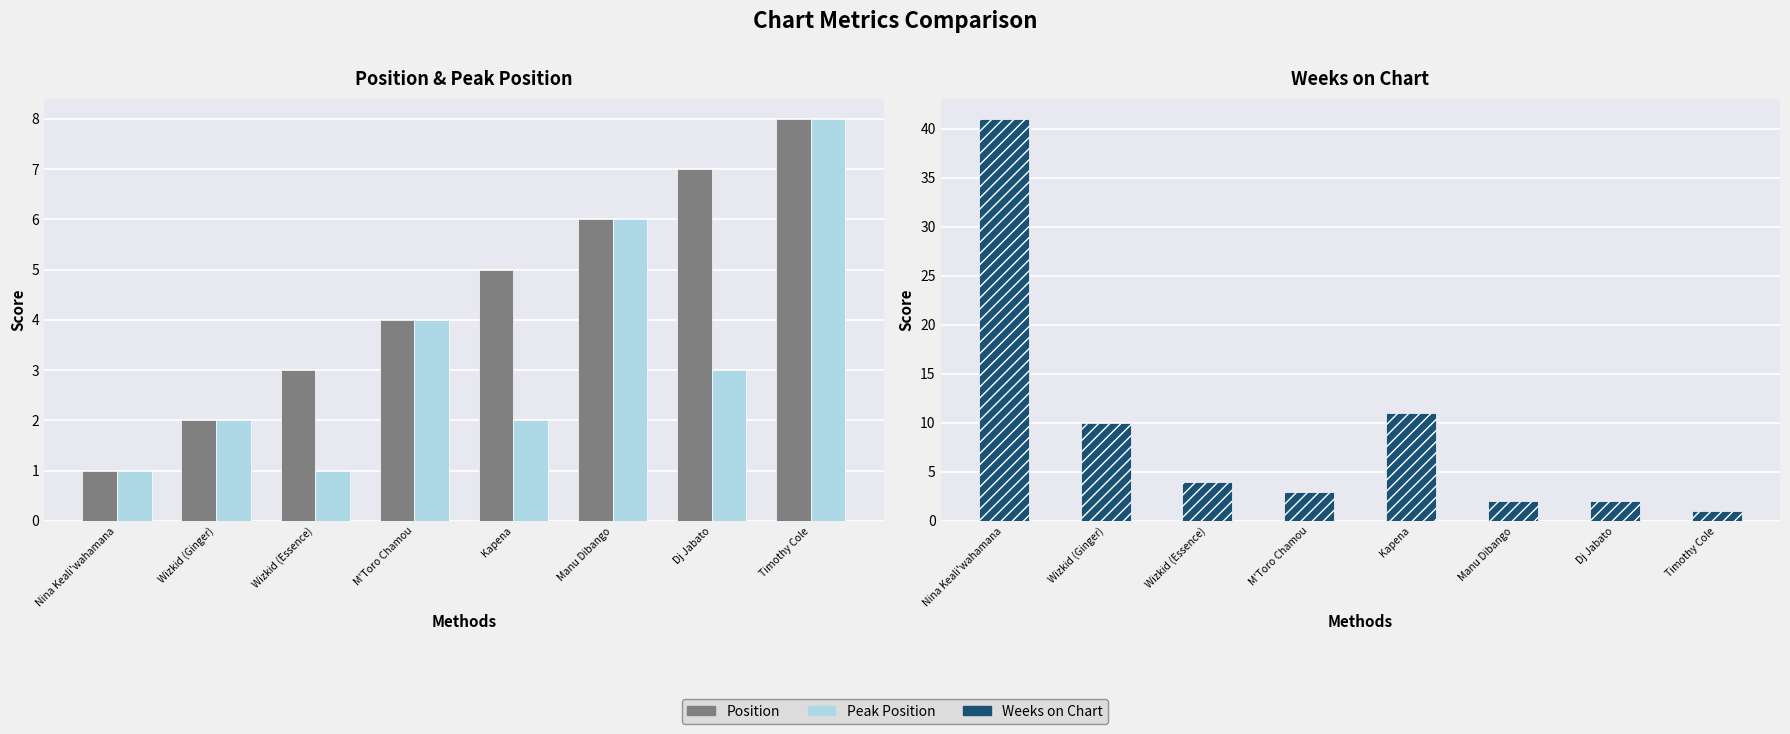

How many Position values are between 3 and 7?

5